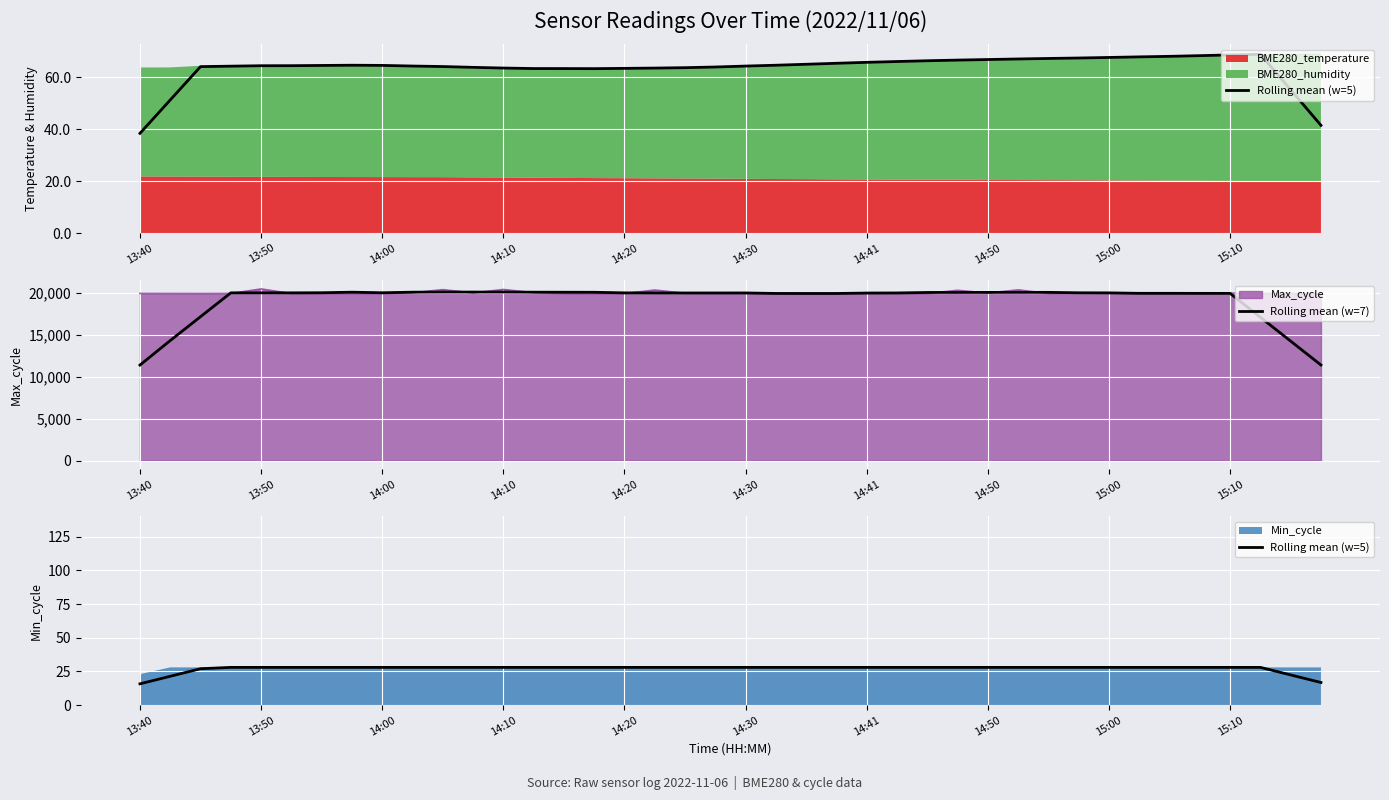

What is the minimum value for Max_cycle?

19917.0